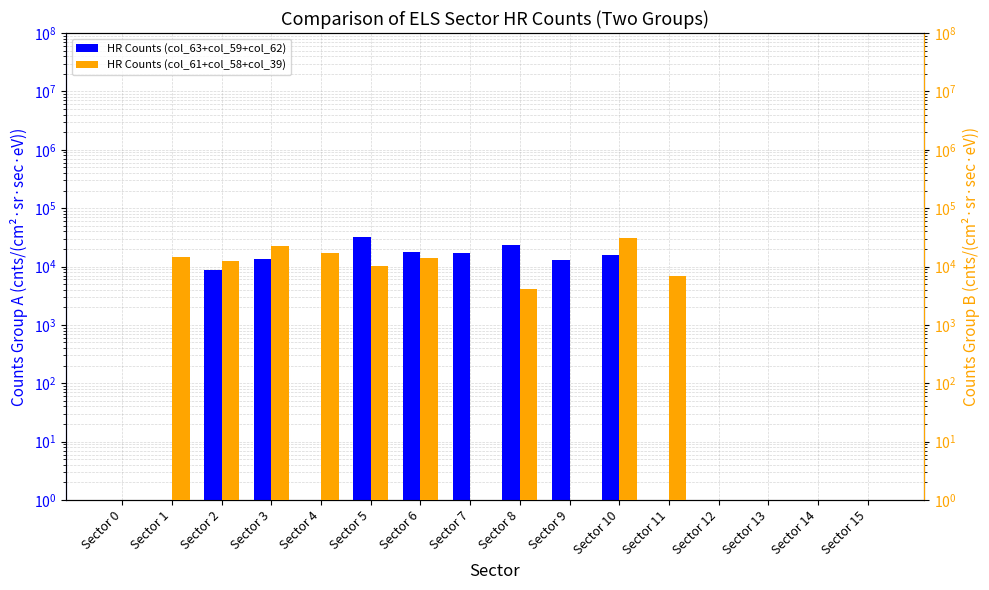

How many data points does each series have?

16